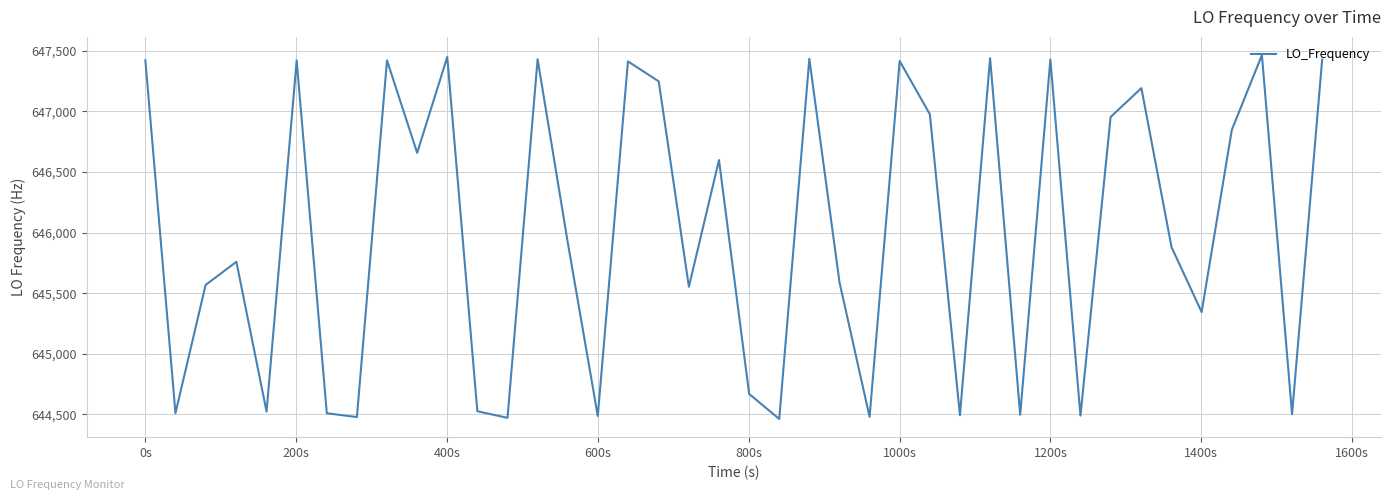

True or false: the data has more than 2 interior local peaks.

True